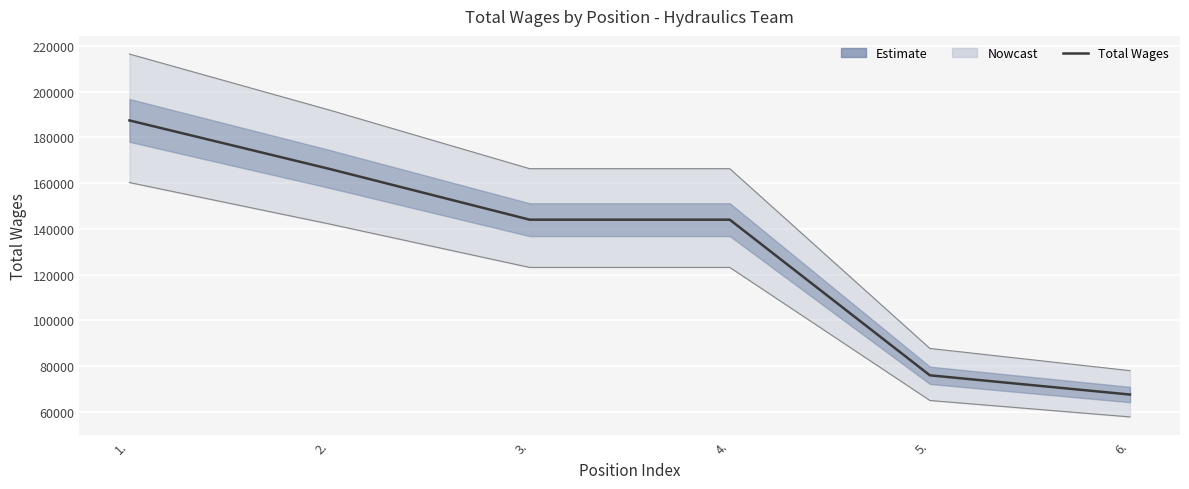

At which category does the chart reach its minimum across all series?

6.